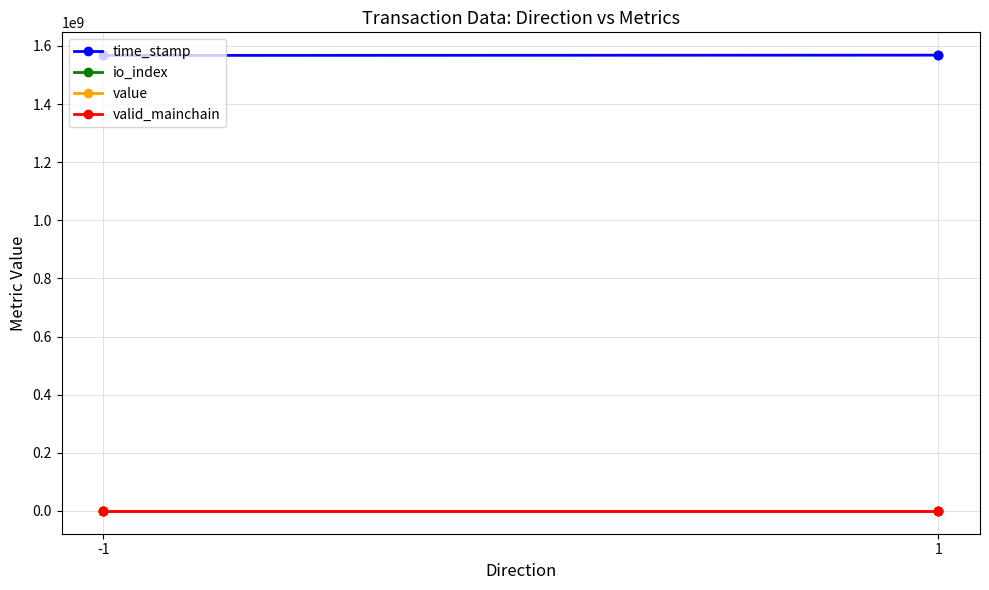

At which label is value closest to 134?

-1